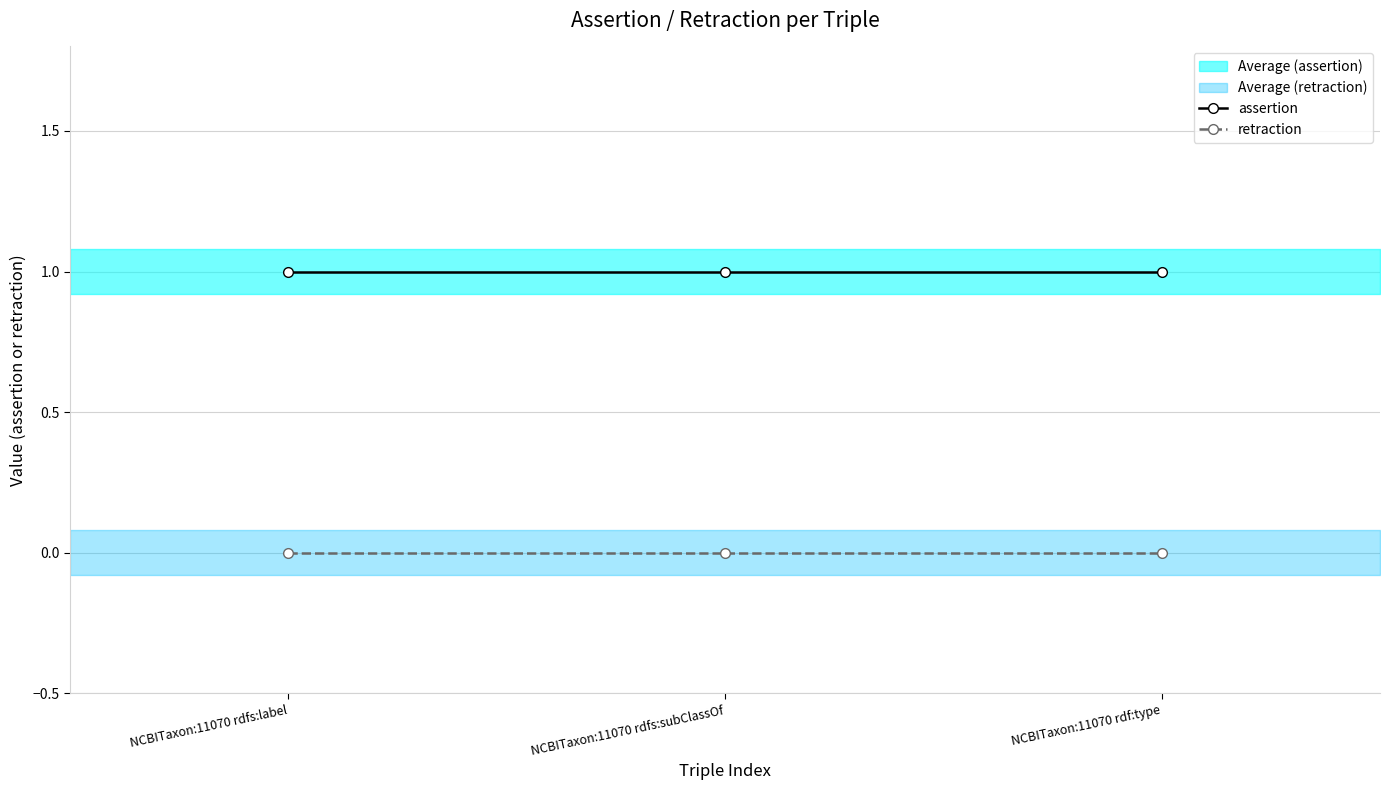

Reading left to right, what are all the values shown in this chart?

assertion: NCBITaxon:11070 rdfs:label=1	NCBITaxon:11070 rdfs:subClassOf=1	NCBITaxon:11070 rdf:type=1
retraction: NCBITaxon:11070 rdfs:label=0	NCBITaxon:11070 rdfs:subClassOf=0	NCBITaxon:11070 rdf:type=0